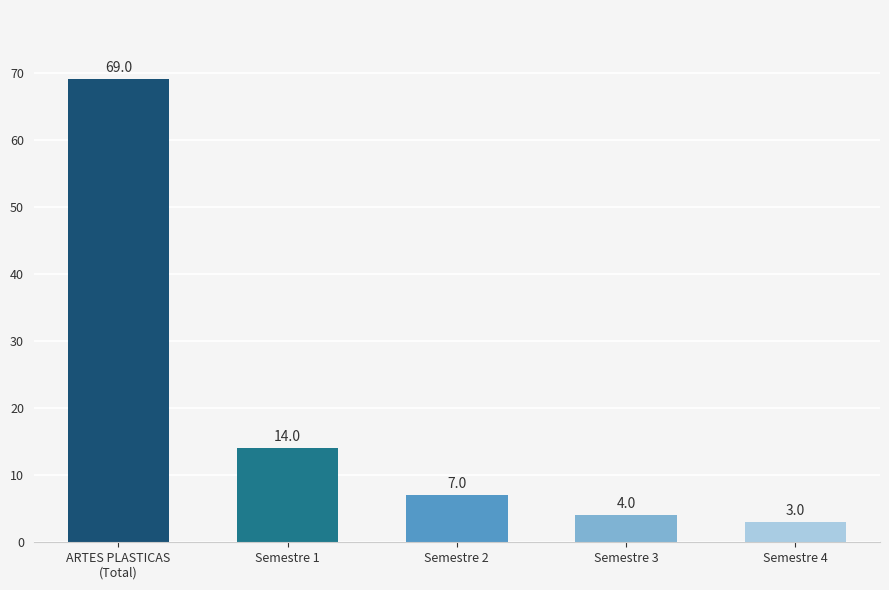

The chart shows a value of 97 at ARTES PLASTICAS
(Total). True or false?

False